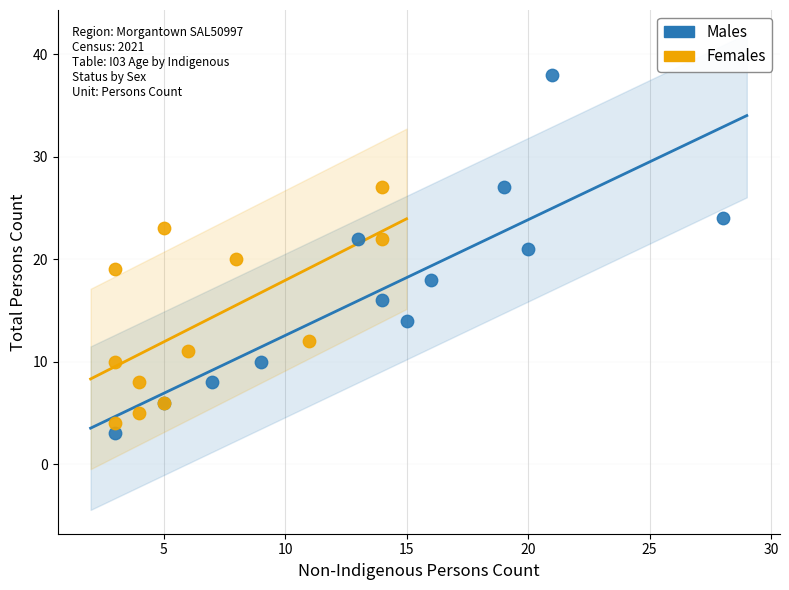

Which series has the largest Y range (max minus min)?

Males